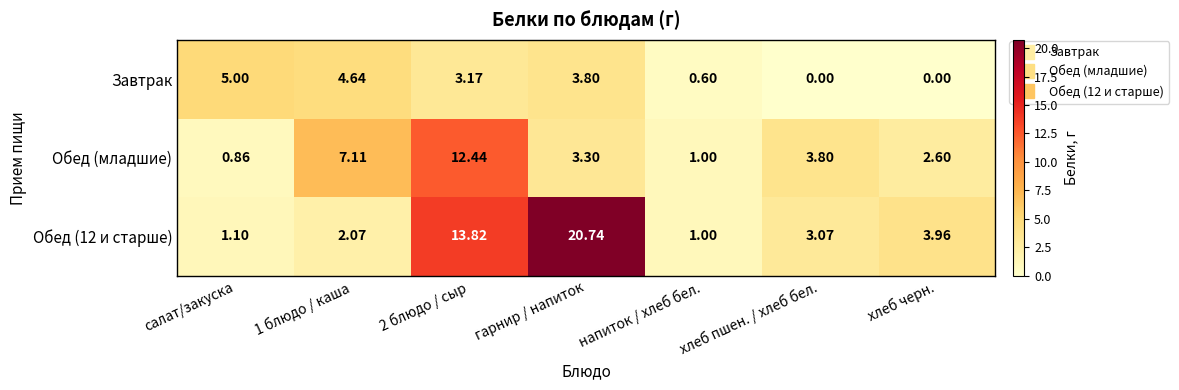

Is the value of Завтрак at 1 блюдо / каша greater than the value of Обед (младшие) at хлеб пшен. / хлеб бел.?

Yes